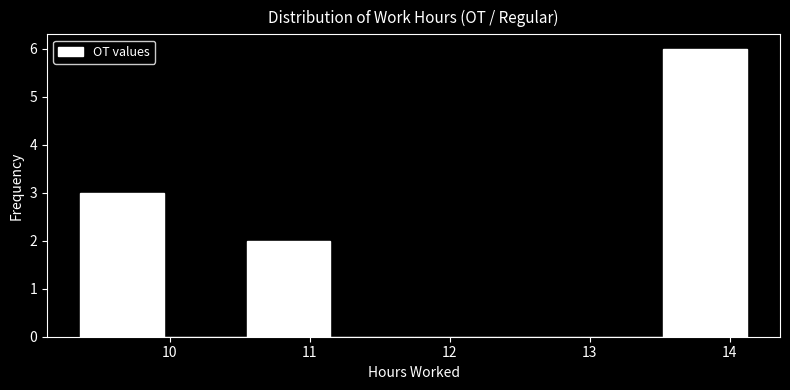

Reading left to right, transcribe this chart: for each bar, give the range it covers on the x-axis and its height. Neither the bar edges nor the heights are printed on the chart, so give them approximately, as read against the axes.

9.4 to 10.0: 3
10.0 to 10.6: 0
10.6 to 11.1: 2
11.1 to 11.7: 0
11.7 to 12.3: 0
12.3 to 12.9: 0
12.9 to 13.5: 0
13.5 to 14.1: 6